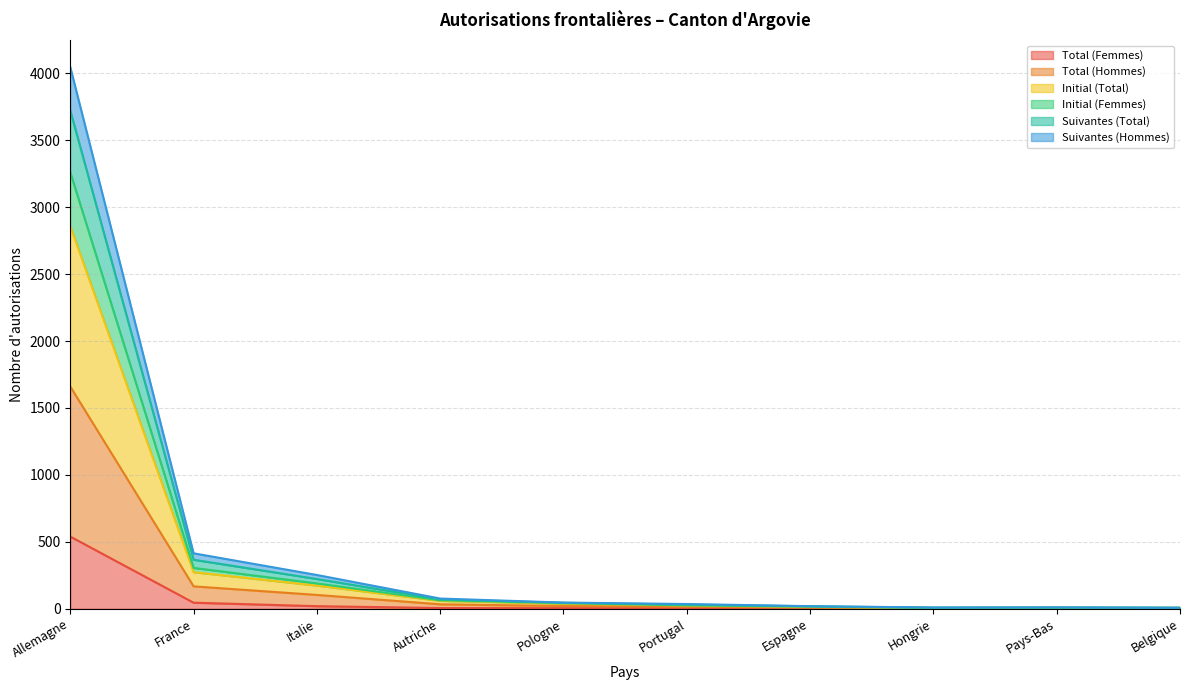

What is the value of the Initial (Total) point at the 10th from the left?

7